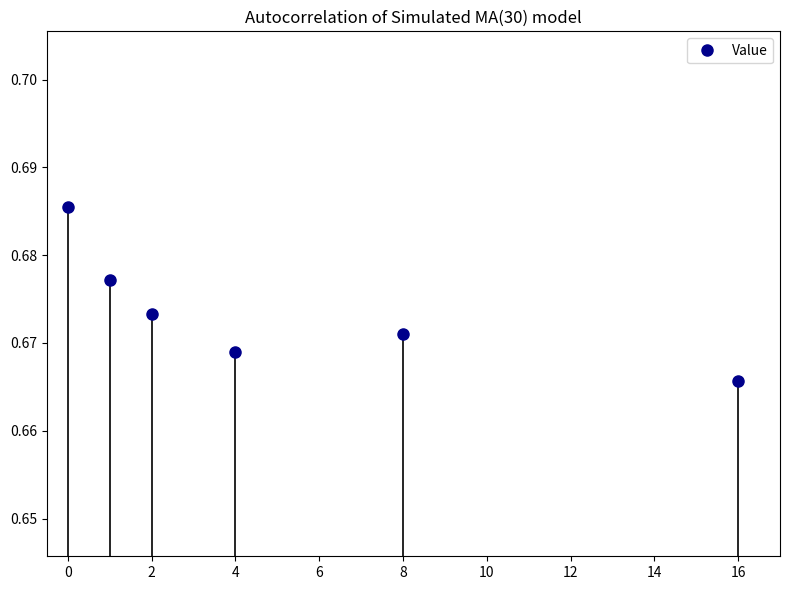

Reading right to left, extract all data points from this chart.

0.7	0.7	0.7	0.7	0.7	0.7